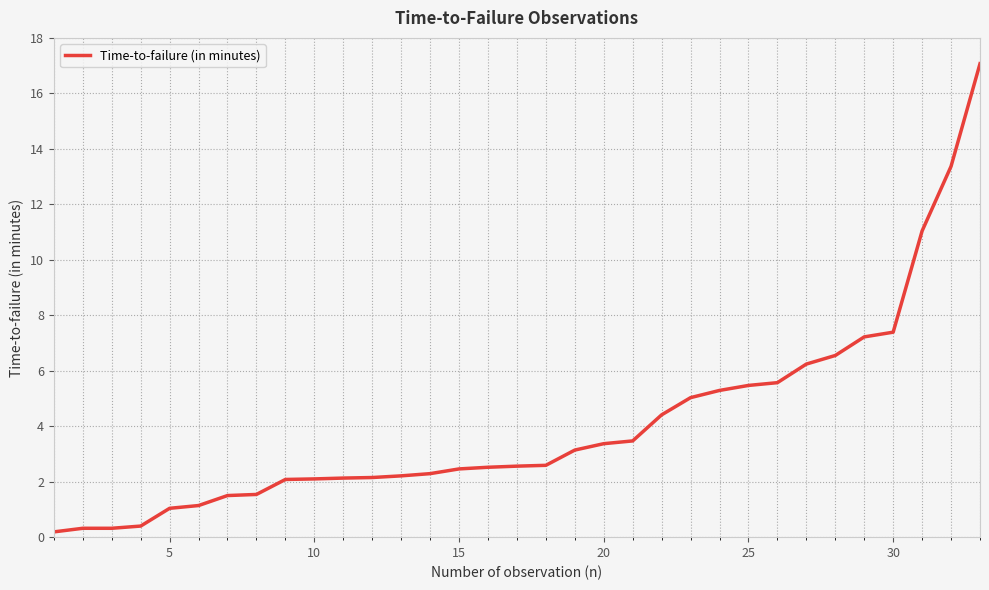

What is the difference between the maximum and minimum values?

16.9